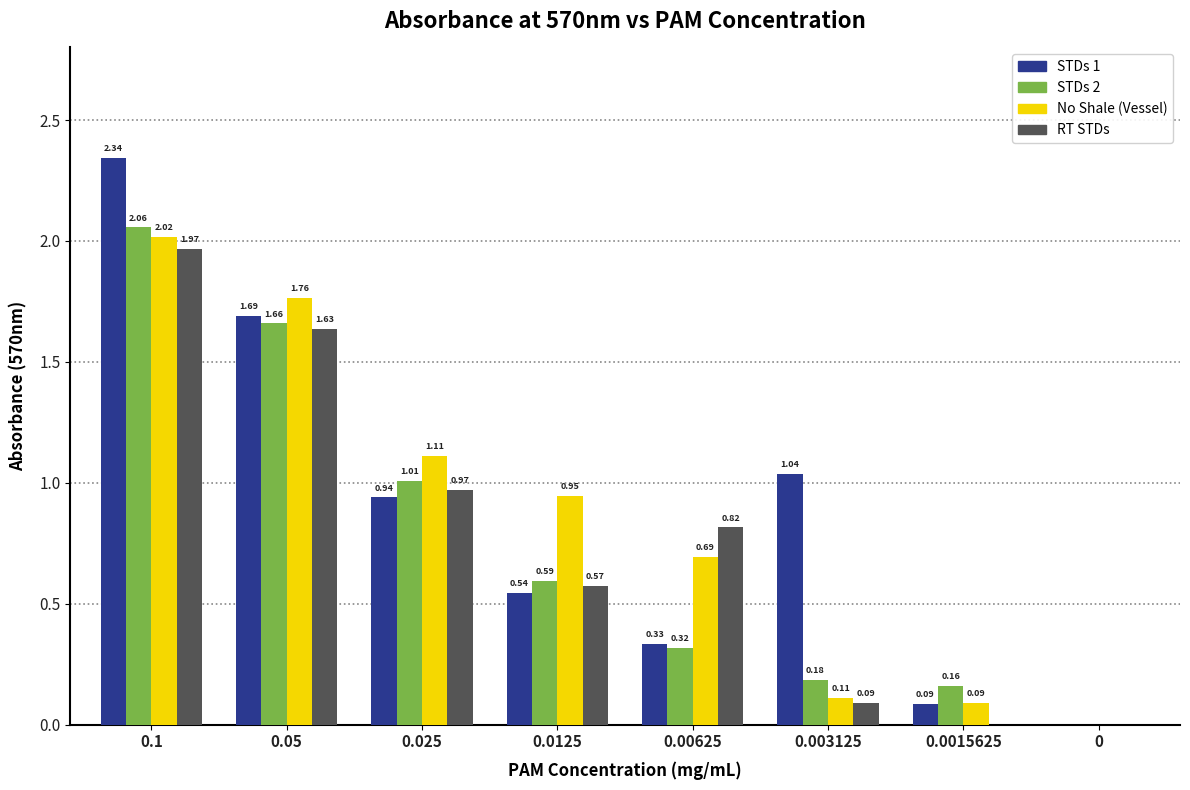

Is the value of STDs 2 at 0.0125 greater than the value of No Shale (Vessel) at 0.1?

No